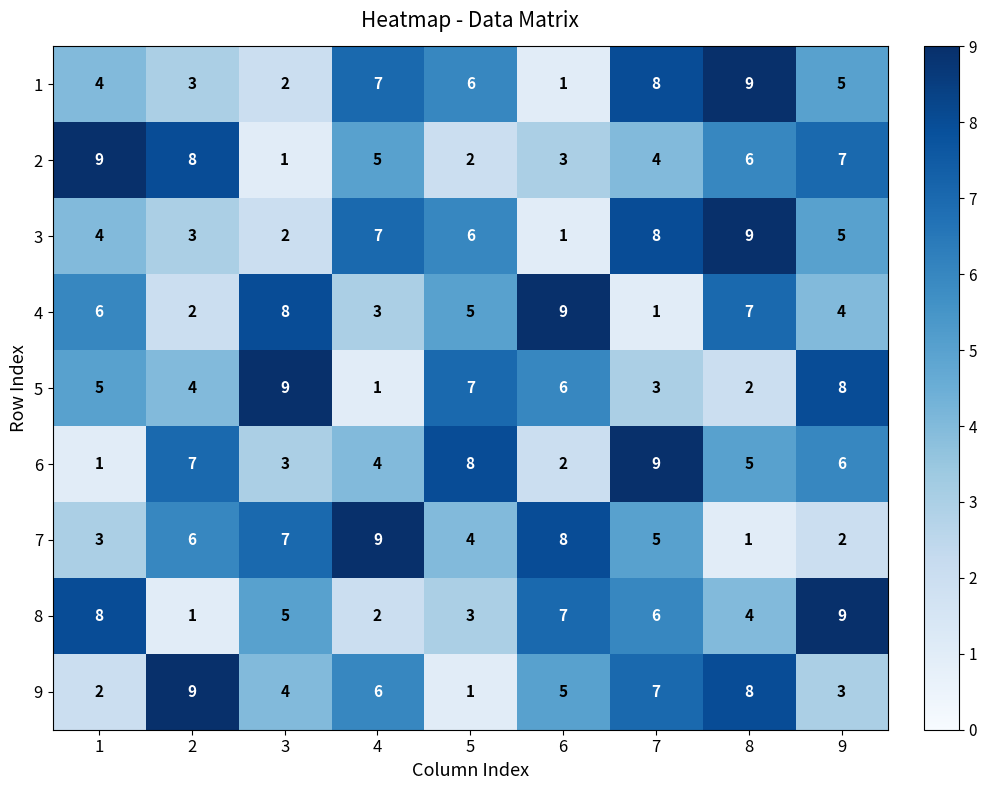

Read the 3 value at 7.

8